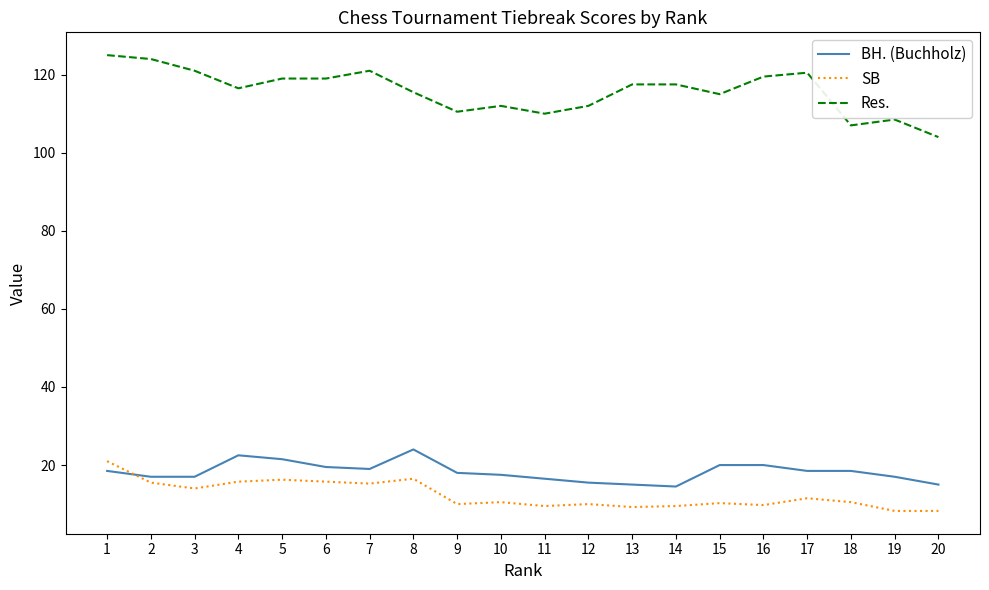

How many times do SB and BH. (Buchholz) cross each other?

1